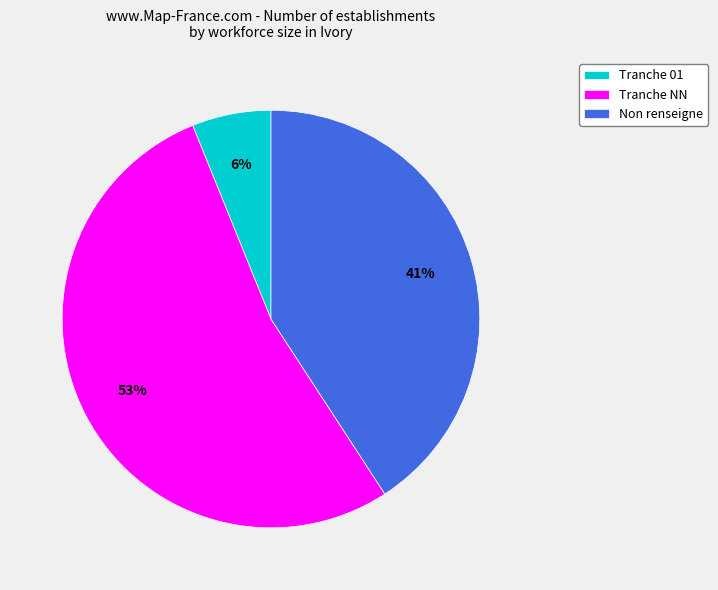

Approximately how many times larger is the value at Tranche NN compared to Non renseigne?

1.3